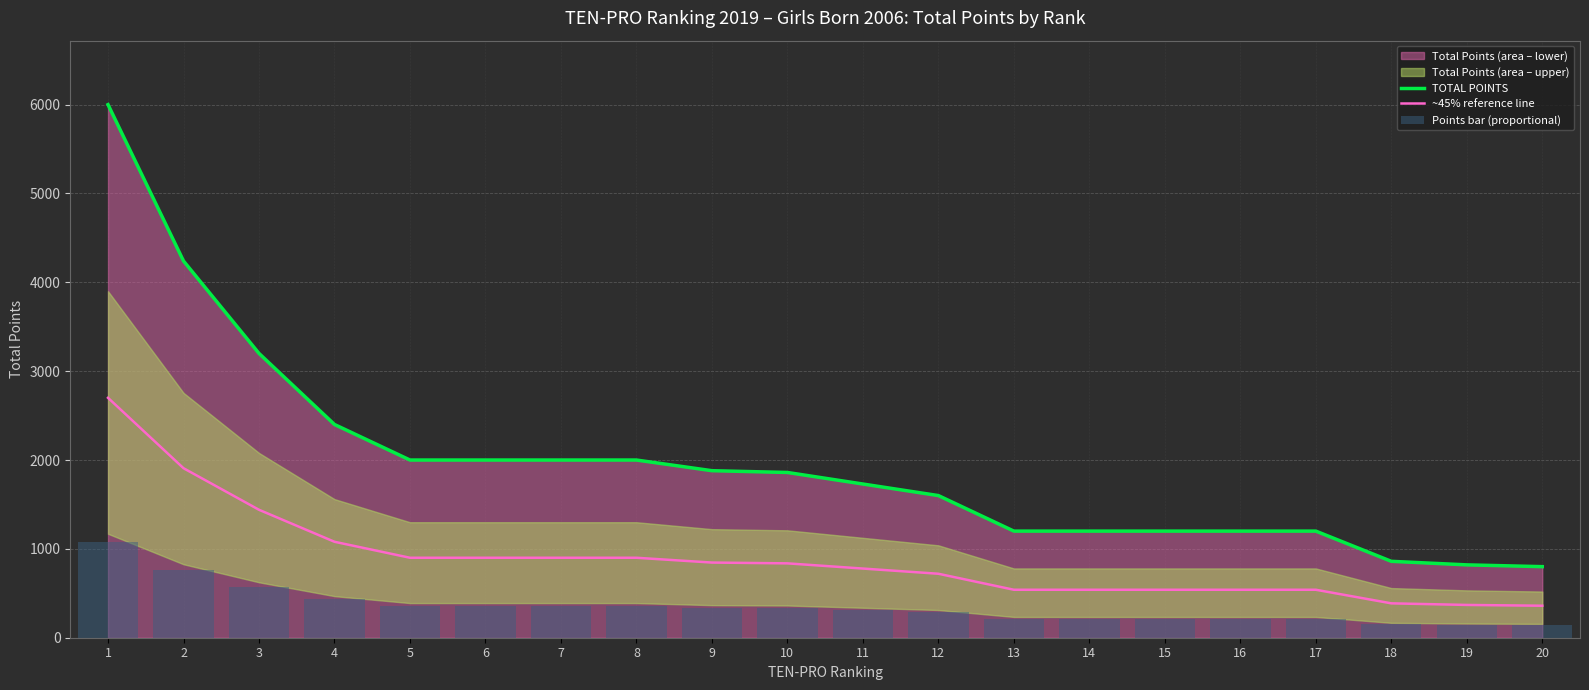

Are the bars horizontal?

No